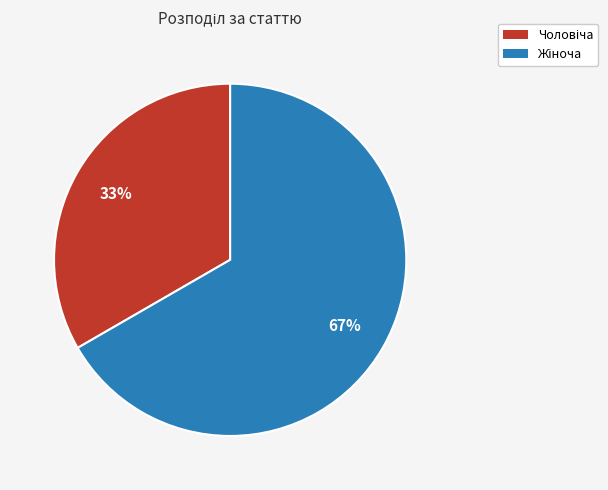

To the nearest percent, what is the average slice percentage?

50%